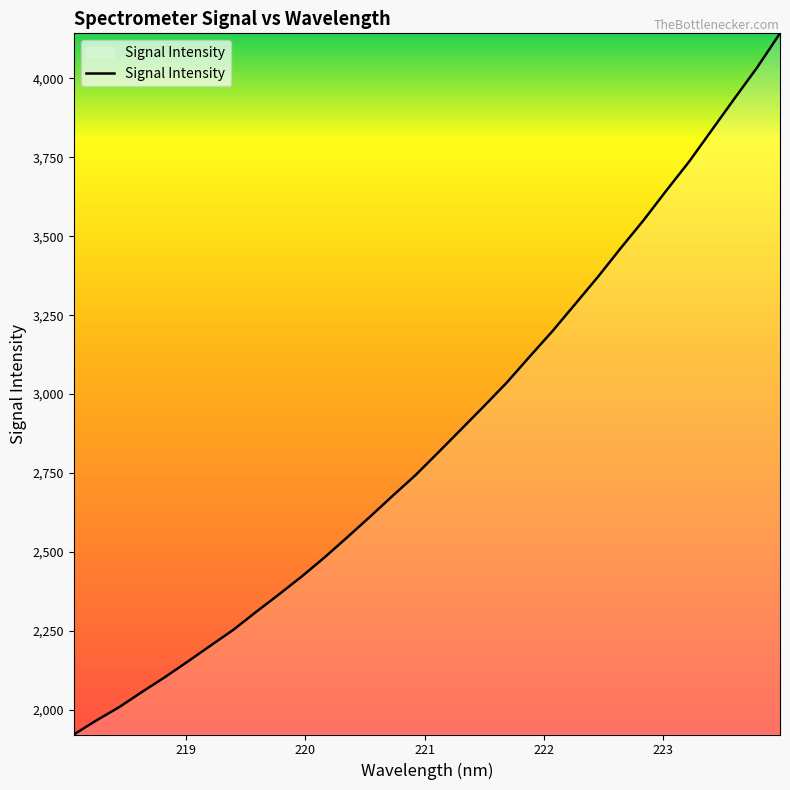

What is the smallest value displayed?

1921.0